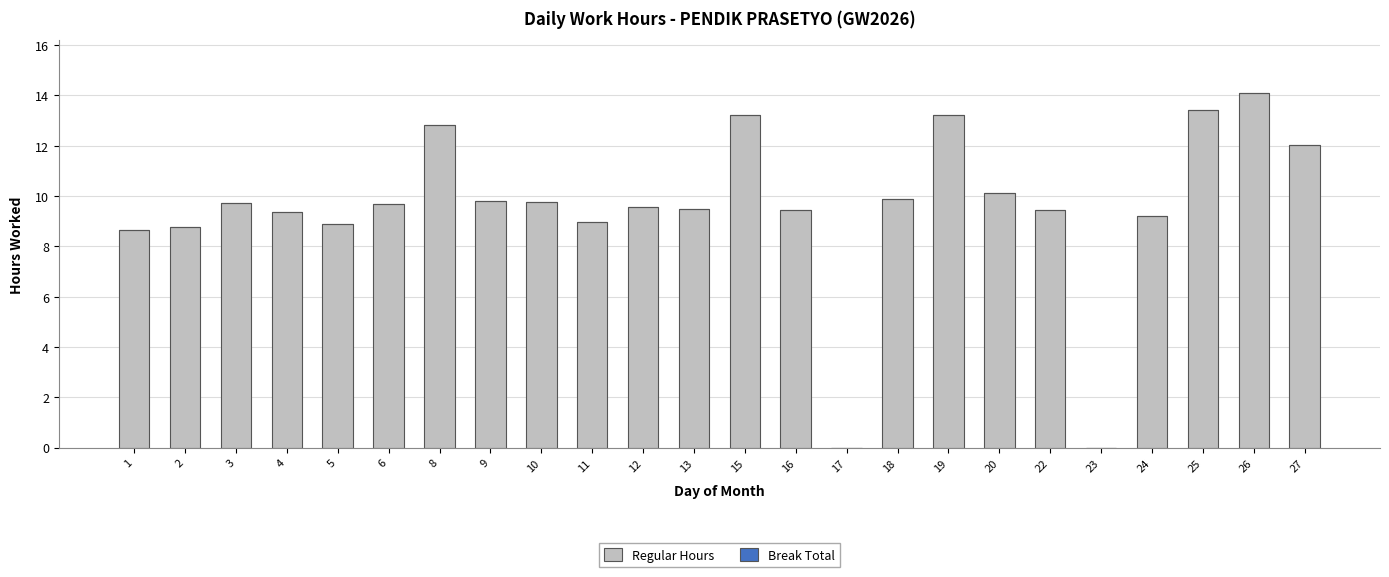

What is the ratio of the value at 2 to the value at 9?

0.9